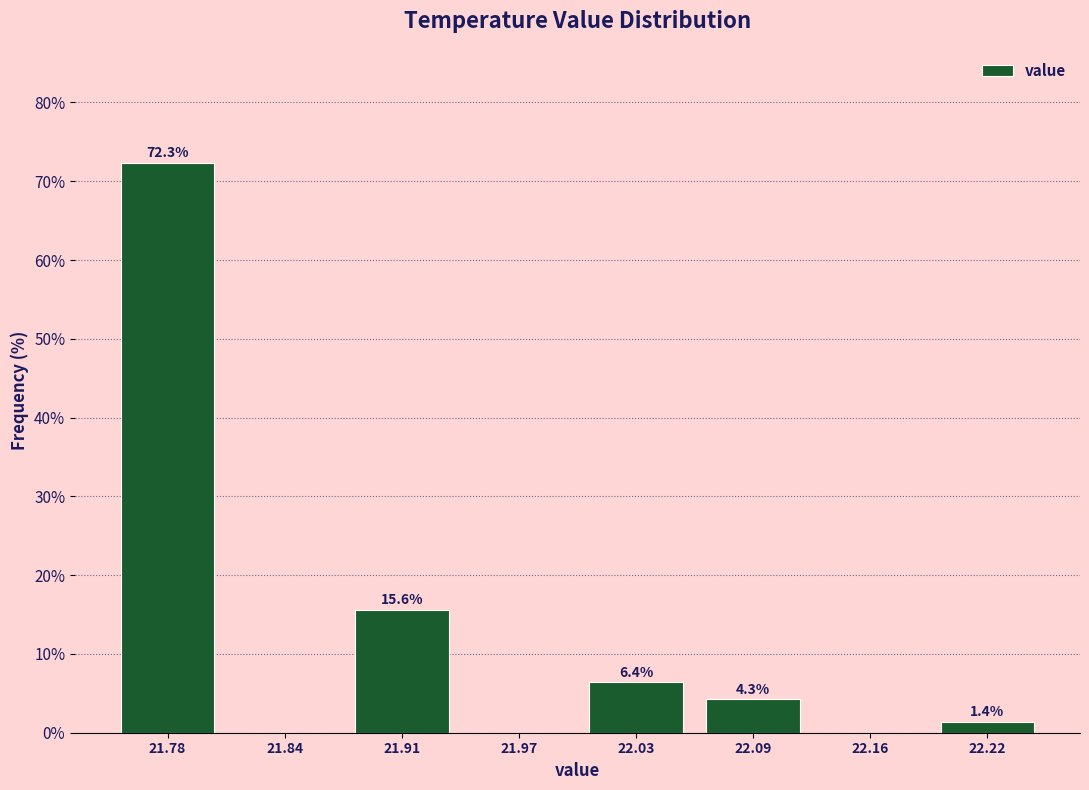

Over which range of the x-axis is the bar tallest?

21.75 to 21.81